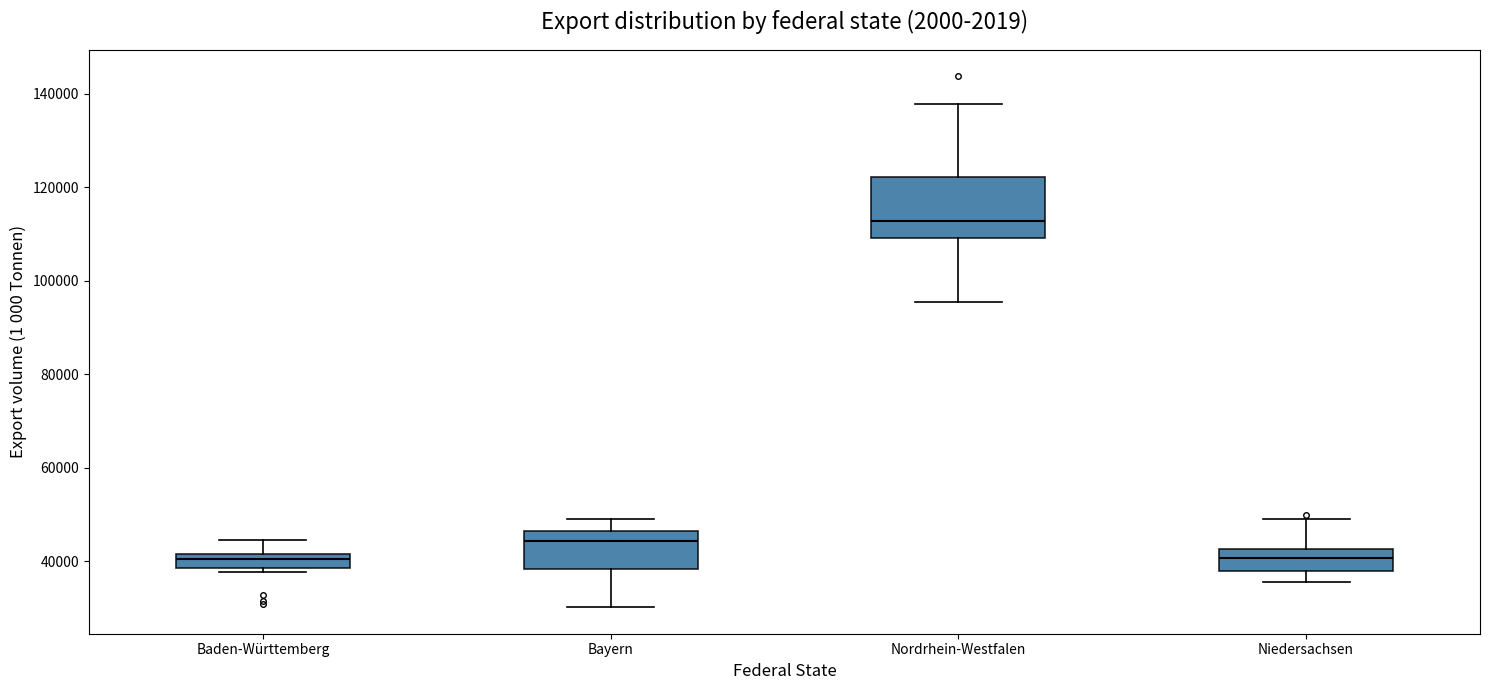

Comparing the boxes themselves (not the whiskers), which one is the tallest?

Nordrhein-Westfalen